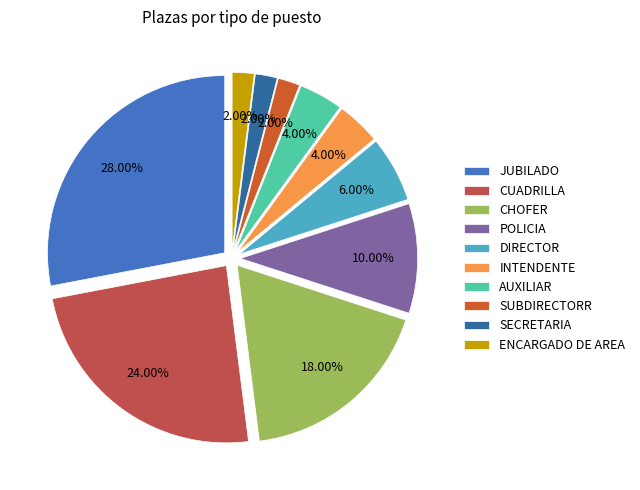

The SECRETARIA slice represents 1% of the pie. True or false?

False